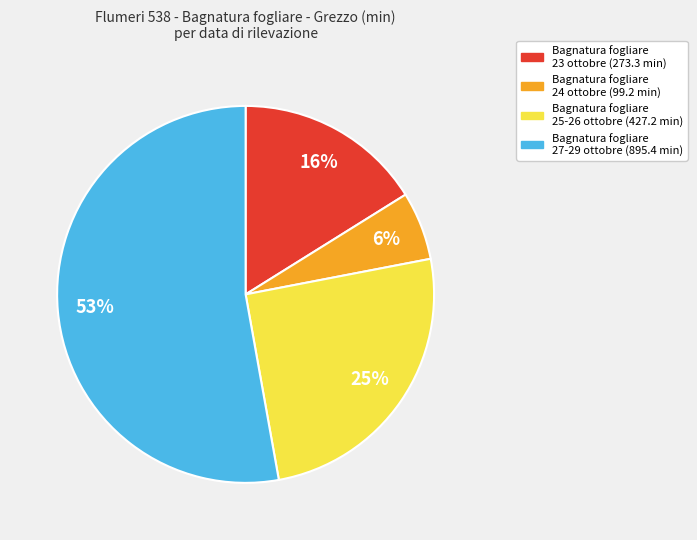

How many segments does this pie chart have?

4